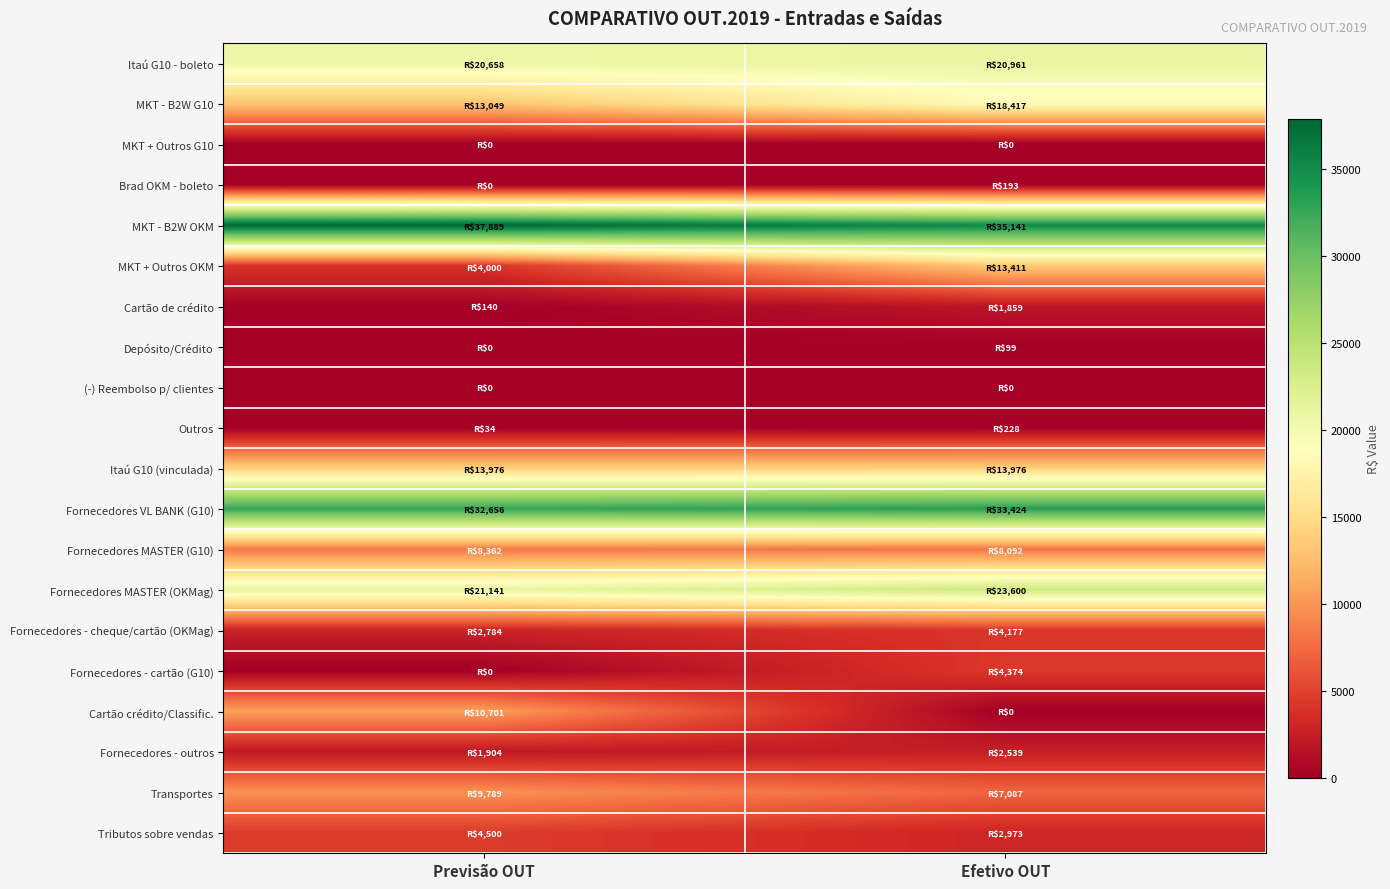

Which has a higher value, Efetivo OUT or Previsão OUT?

Efetivo OUT